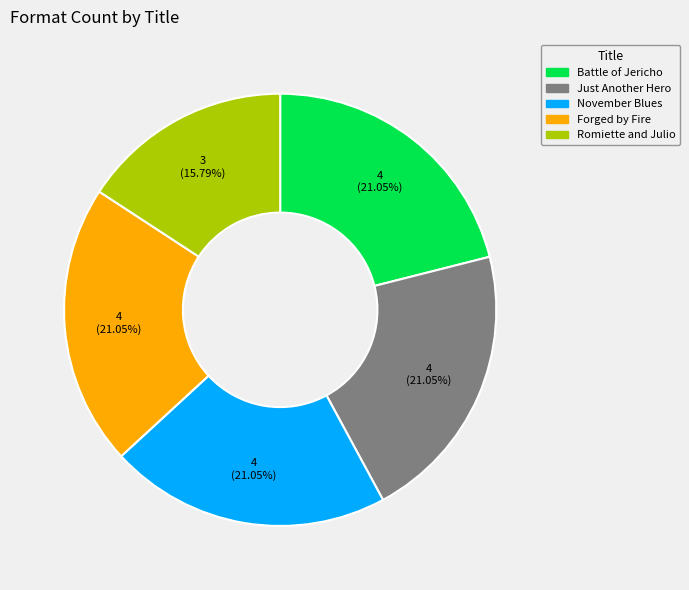

Approximately how many times larger is the value at November Blues compared to Just Another Hero?

1.0